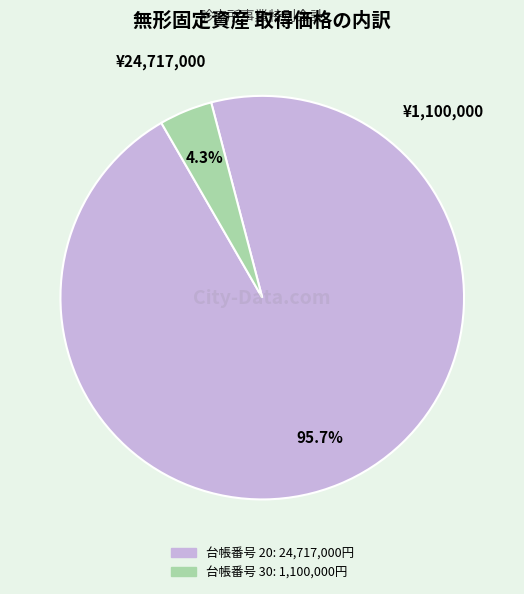

Is there any slice that represents more than half of the pie?

Yes